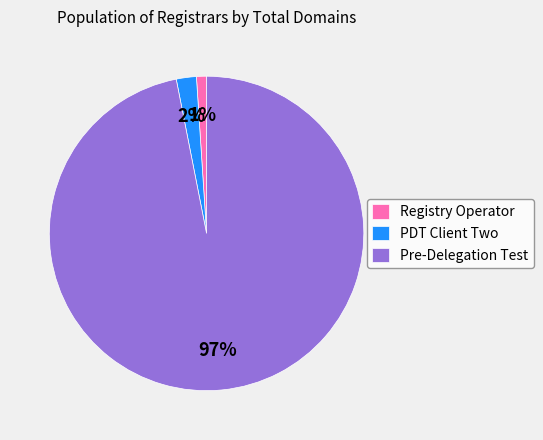

Which category has the biggest portion of the pie?

Pre-Delegation Test